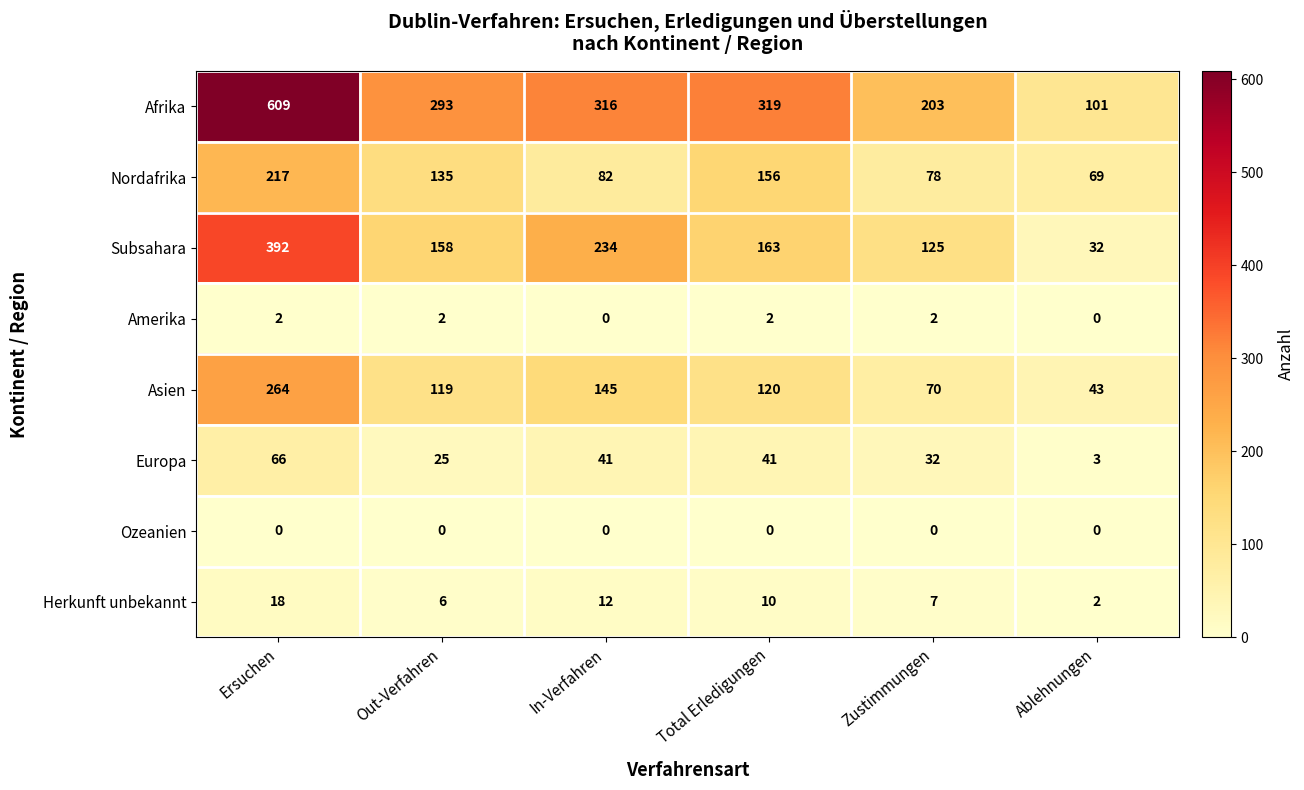

True or false: Afrika has a value of 203 at Zustimmungen.

True